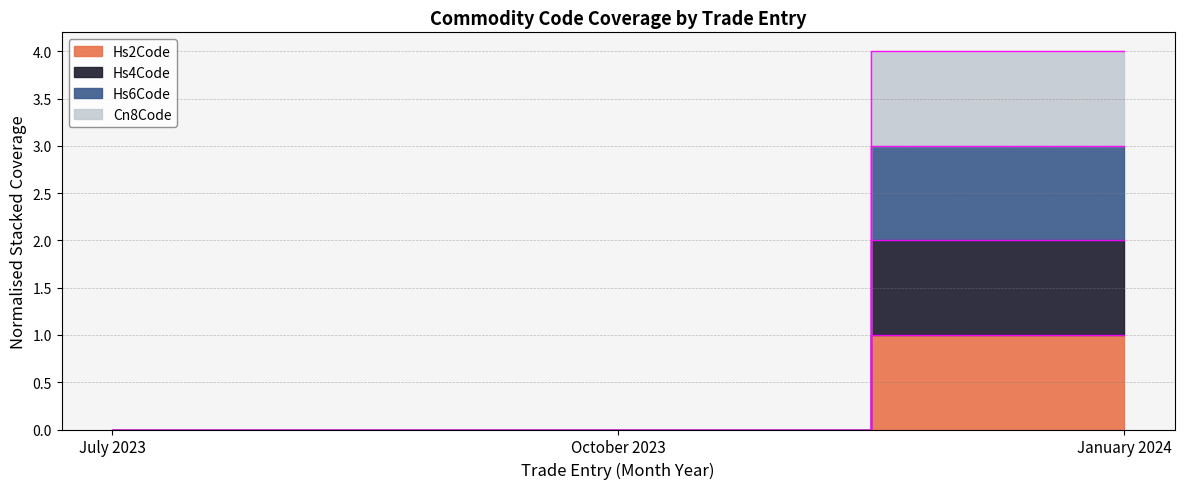

Rank the series at January 2024 from highest to lowest value.

Cn8Code, Hs2Code, Hs4Code, Hs6Code